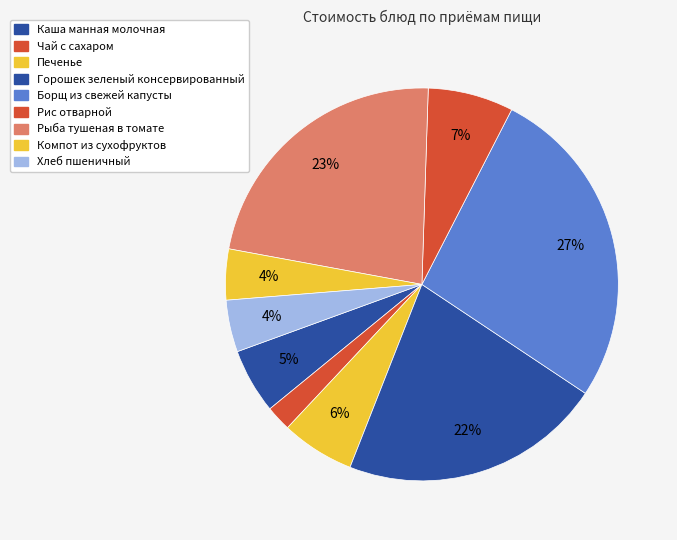

Rank the categories by value from highest to lowest.

Борщ из свежей капусты, Рыба тушеная в томате, Горошек зеленый консервированный, Рис отварной, Печенье, Каша манная молочная, Хлеб пшеничный, Компот из сухофруктов, Чай с сахаром